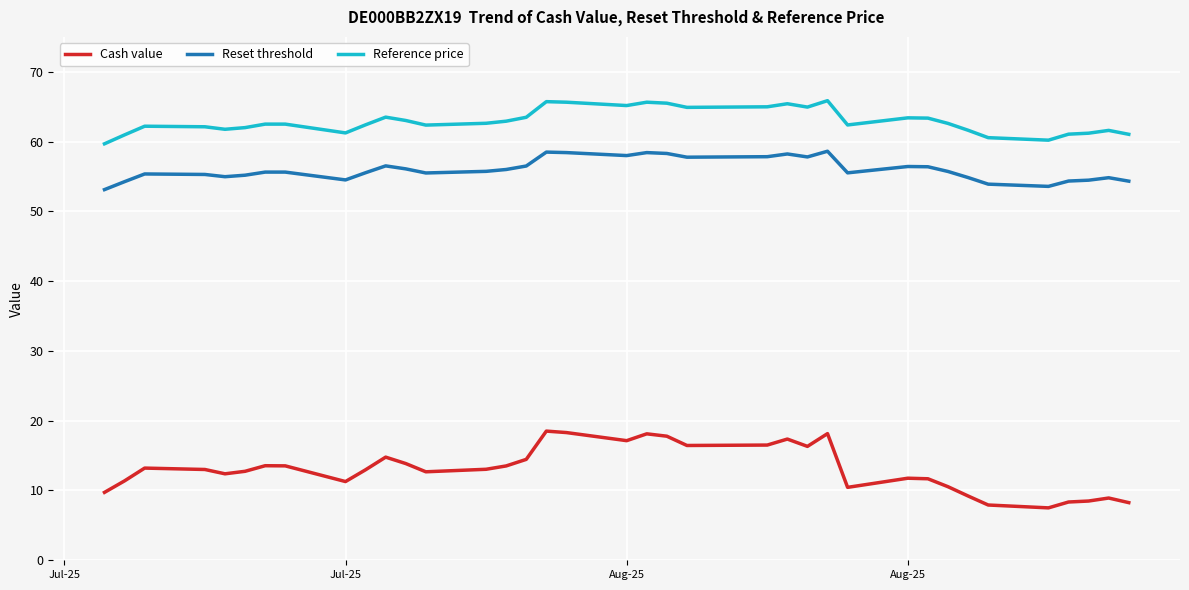

What is the smallest value displayed?

7.5